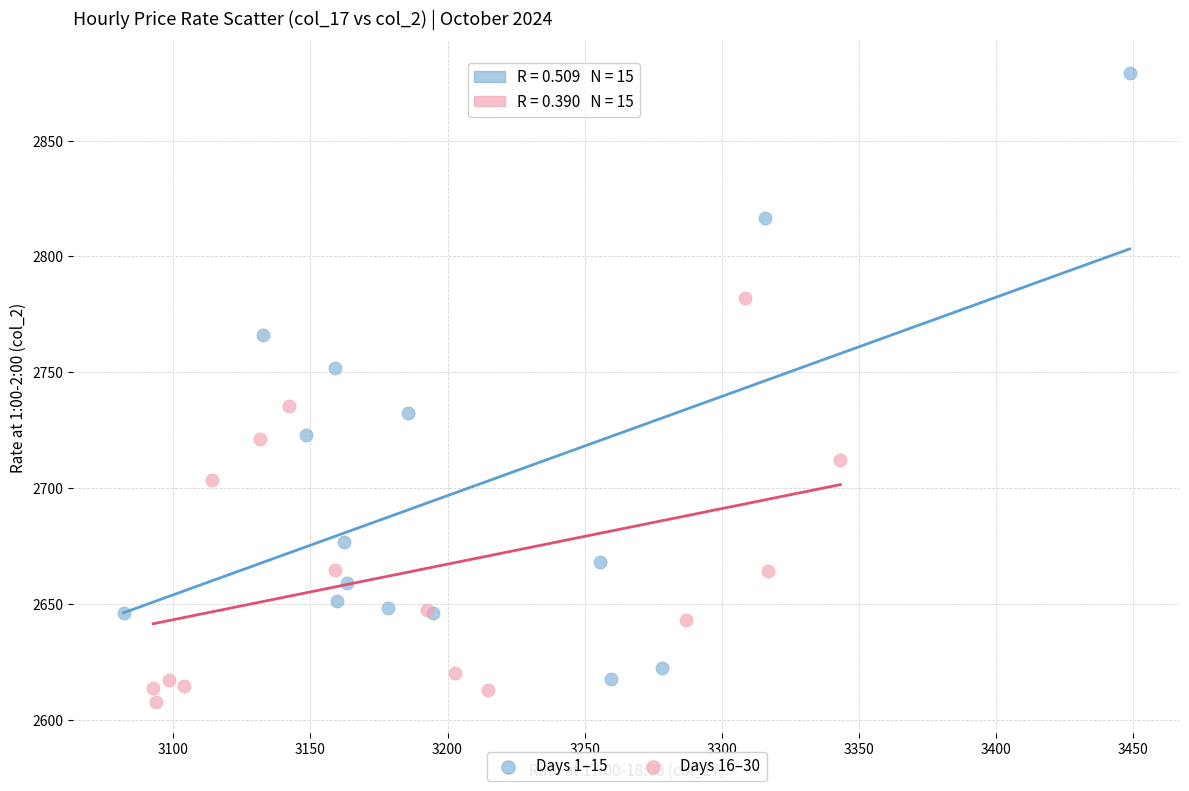

Which series has the largest Y range (max minus min)?

Days 1–15